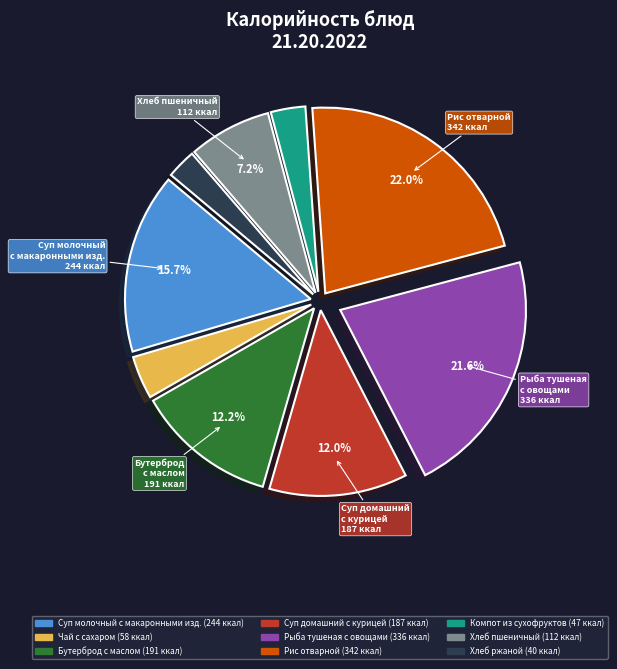

Do Хлеб ржаной and Хлеб пшеничный together represent more than half of the pie?

No